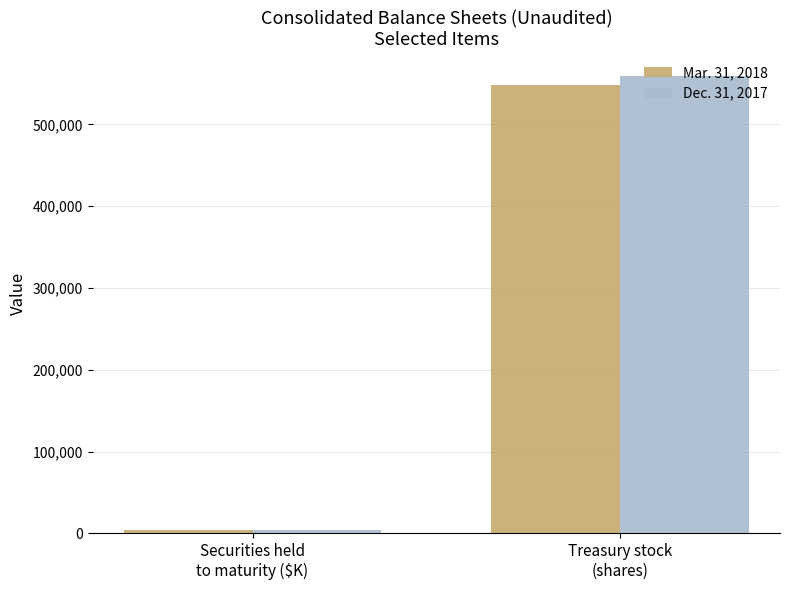

At how many categories does at least one series exceed 229845?

1